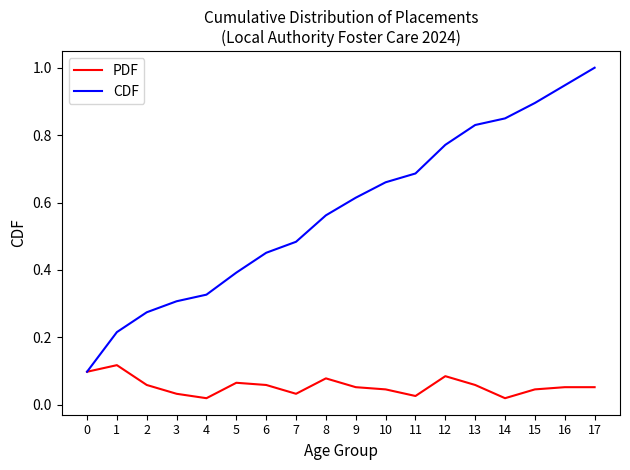

What is the highest value of the CDF series?

1.0